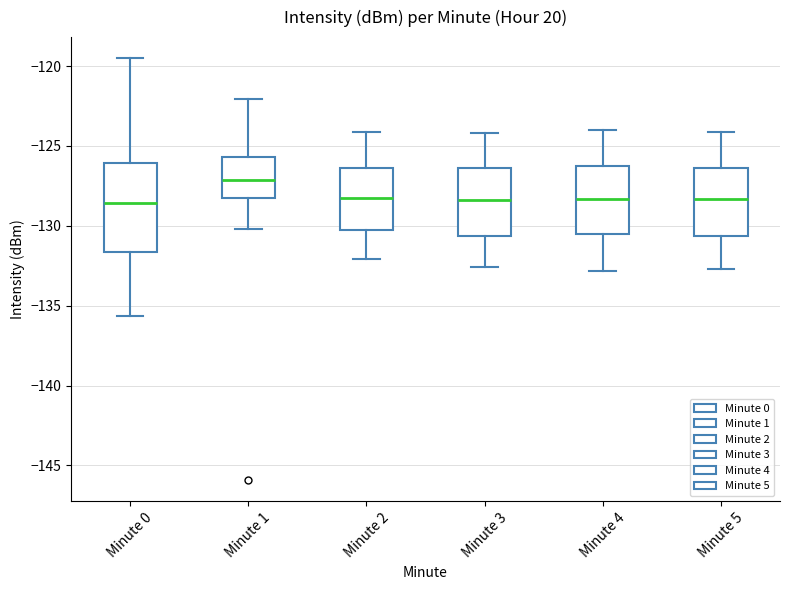

Reading left to right, transcribe this box plot: for each box, give where its median line is, the range the box spans, and where its two whiskers end, as read against the y-axis. The values are not printed on the chart, so give them approximately, as read against the axis.

Minute 0: median -128.5, box -131.5 to -126.0, whiskers -135.5 to -119.5
Minute 1: median -127.0, box -128.5 to -125.5, whiskers -130.0 to -122.0
Minute 2: median -128.0, box -130.0 to -126.5, whiskers -132.0 to -124.0
Minute 3: median -128.5, box -130.5 to -126.5, whiskers -132.5 to -124.0
Minute 4: median -128.5, box -130.5 to -126.0, whiskers -133.0 to -124.0
Minute 5: median -128.5, box -130.5 to -126.5, whiskers -132.5 to -124.0